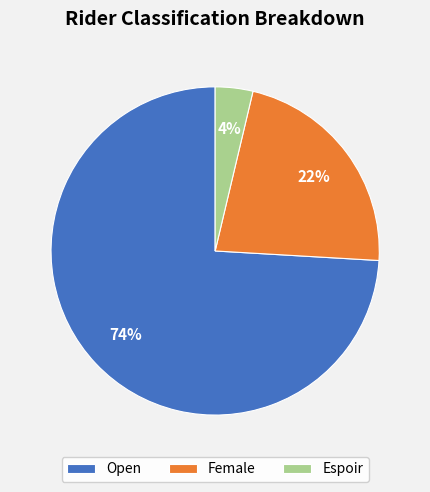

How many slices are in this pie chart?

3